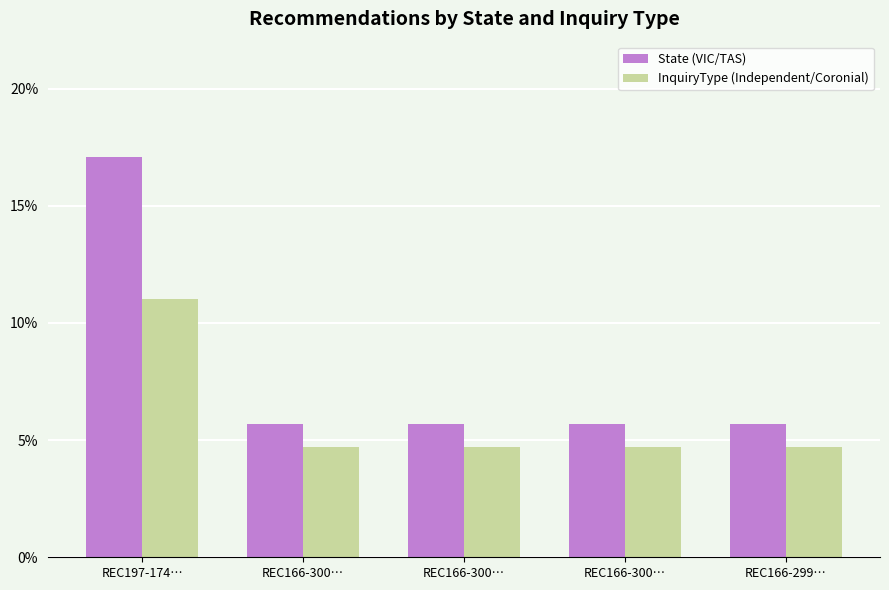

What is the smallest value displayed?

4.7